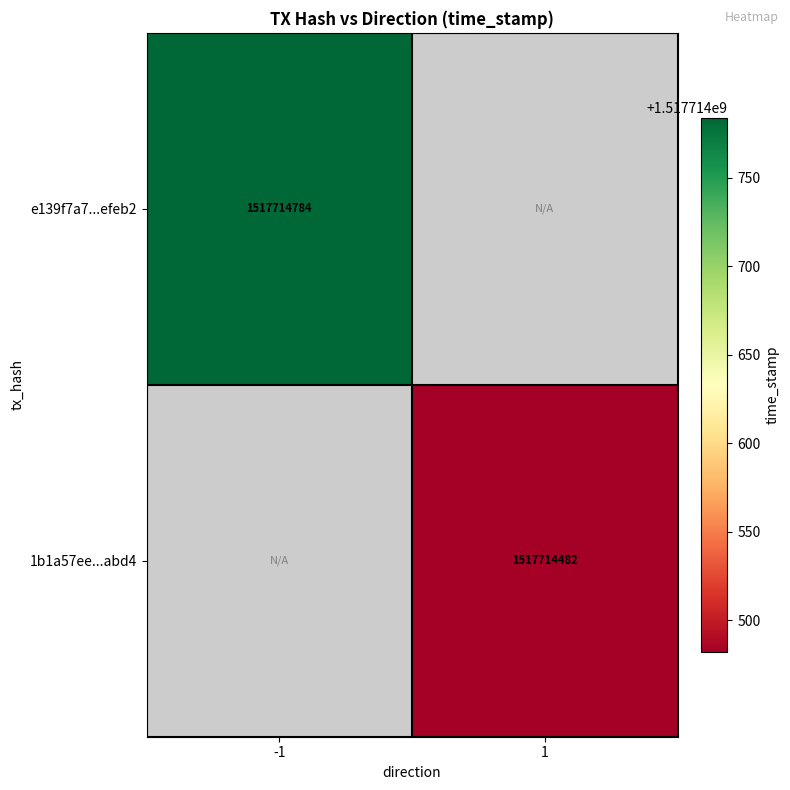

Between direction and time_stamp, which series saw the biggest shift?

e139f7a7ff33d4320592939a7ad060f977efeb2